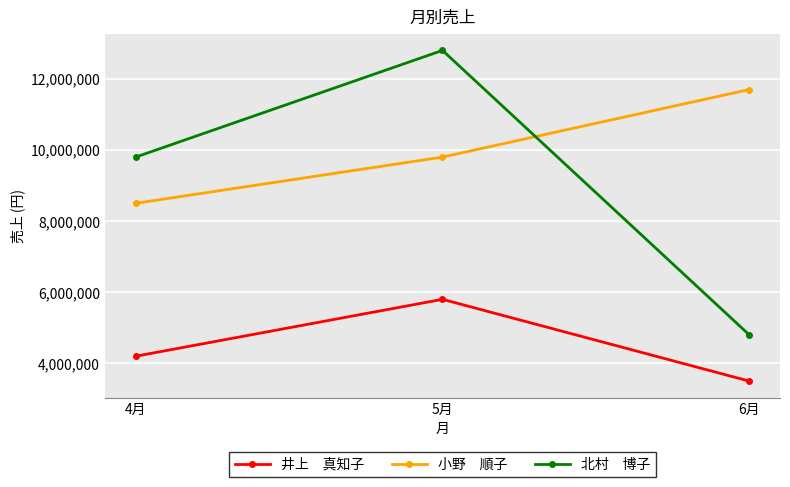

Which category has the highest value across all series?

5月